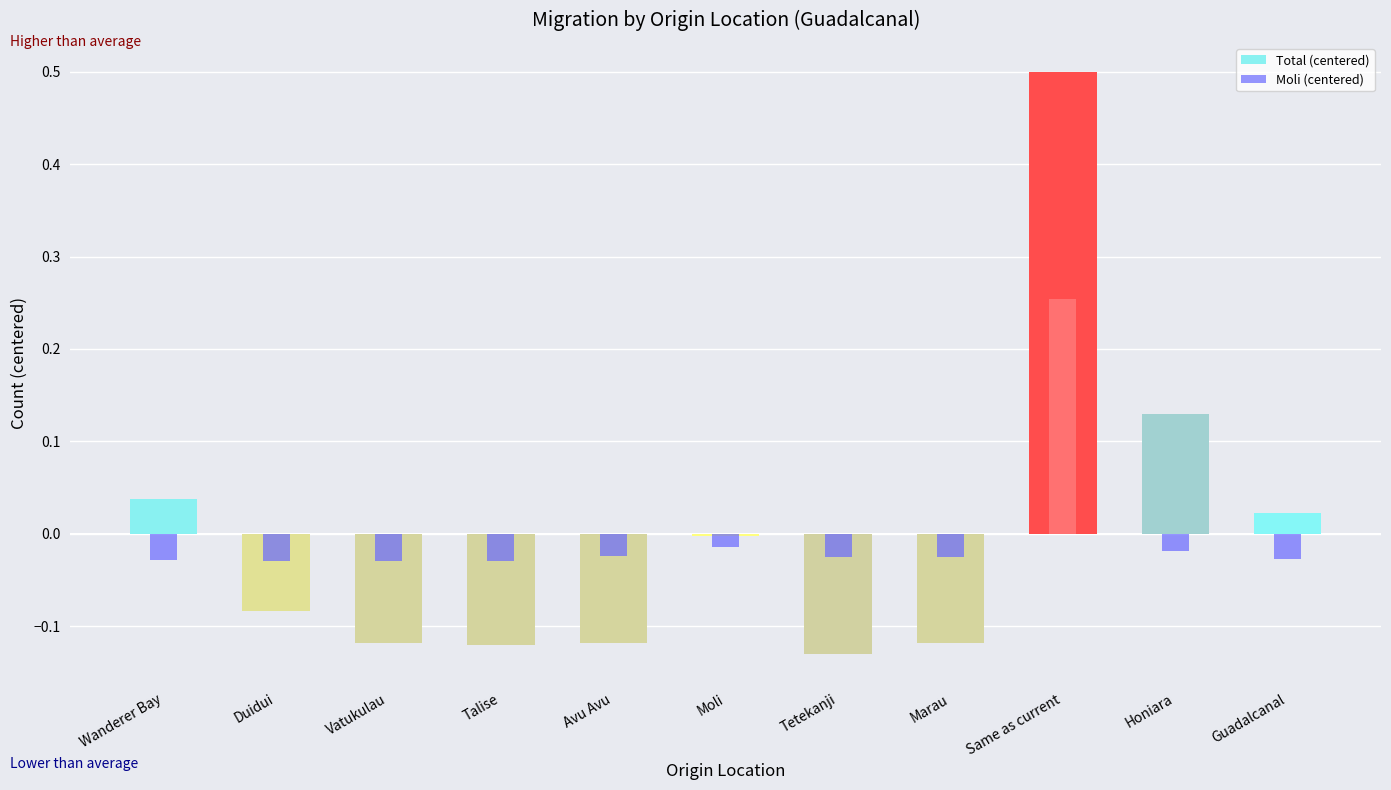

Which series has the widest spread of values?

Total (centered)